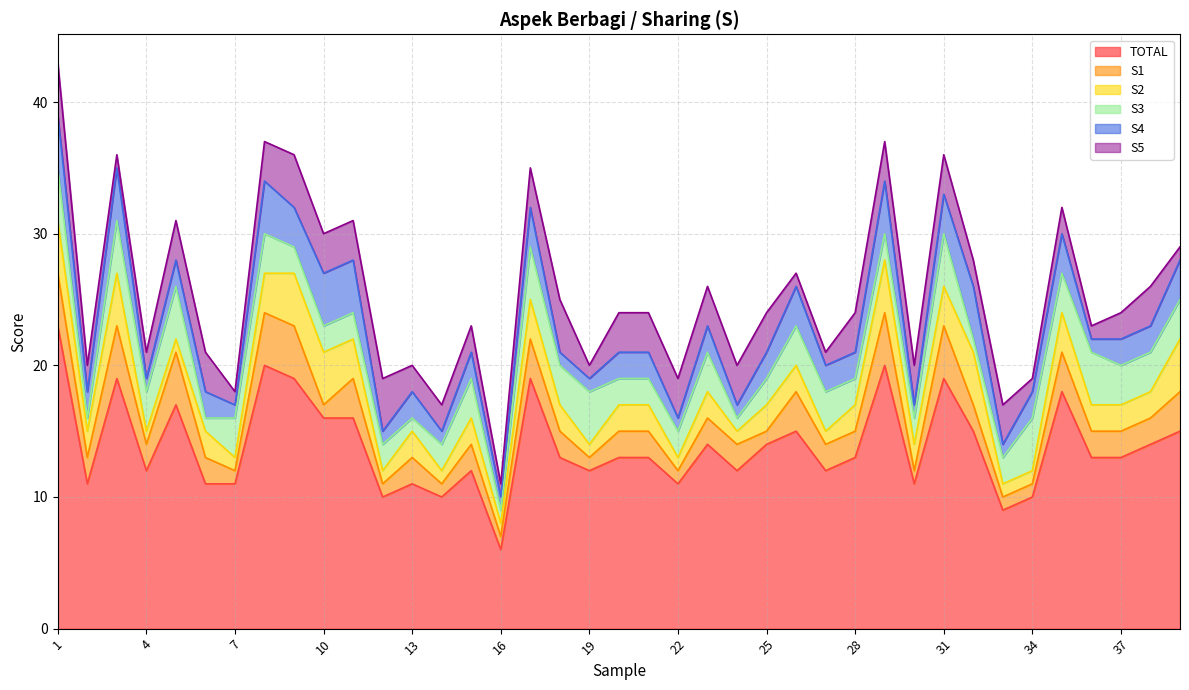

Between 34 and 28, which is larger?

28